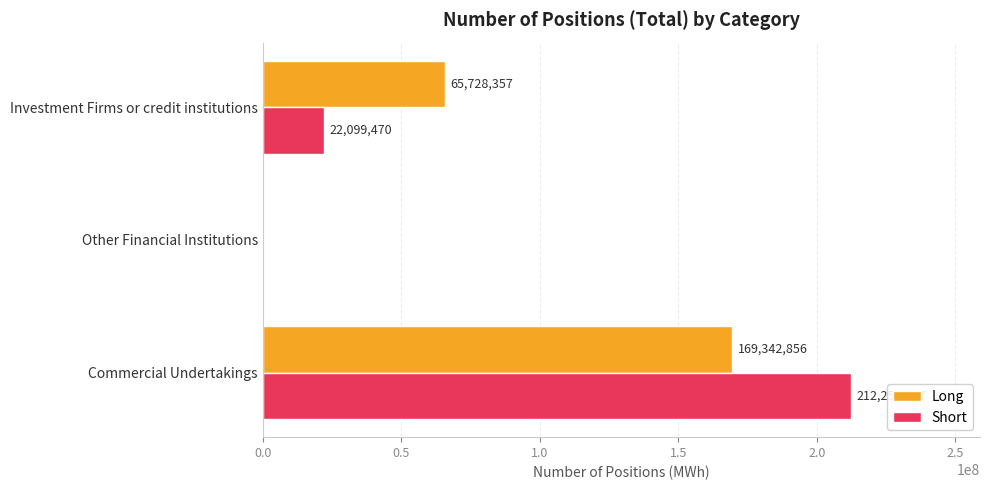

What are all the series names shown in the legend?

Long, Short